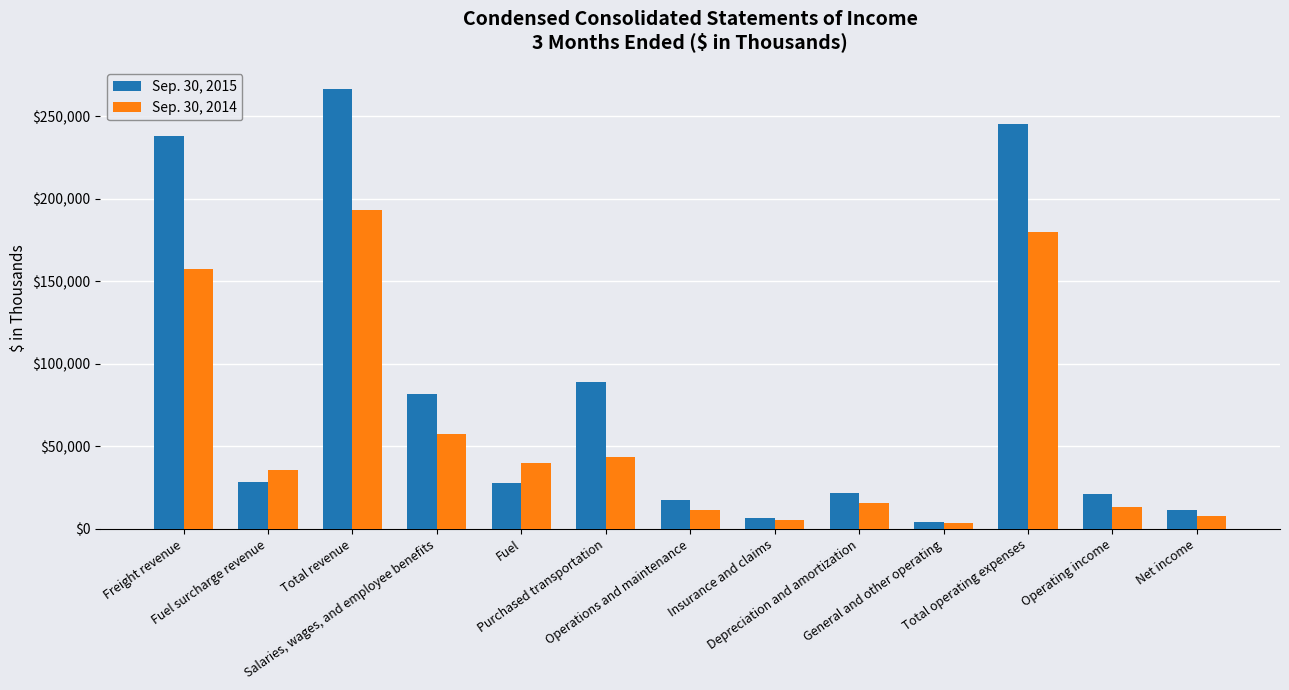

What value does the Sep. 30, 2015 series have at Operating income, to the nearest 100?

21200